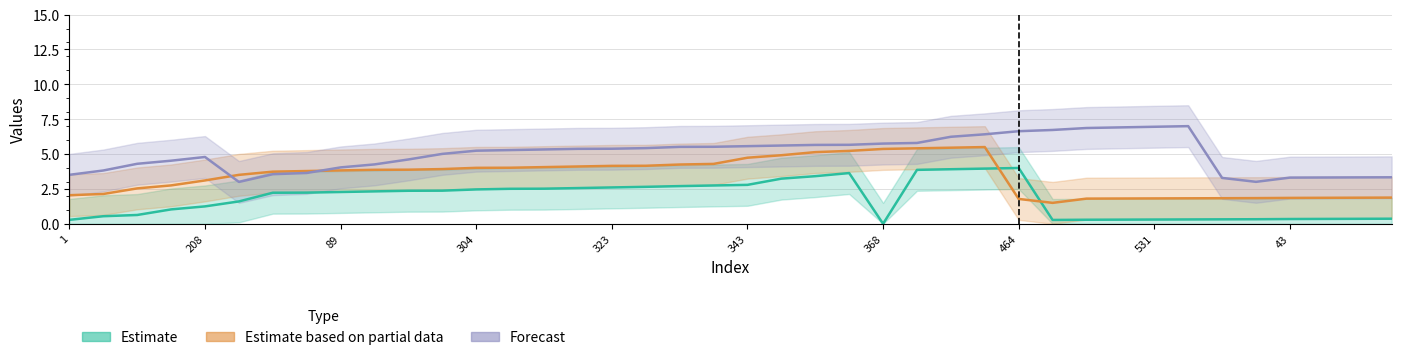

Is it true that Var1_3 equals 2.0 at 1?

True